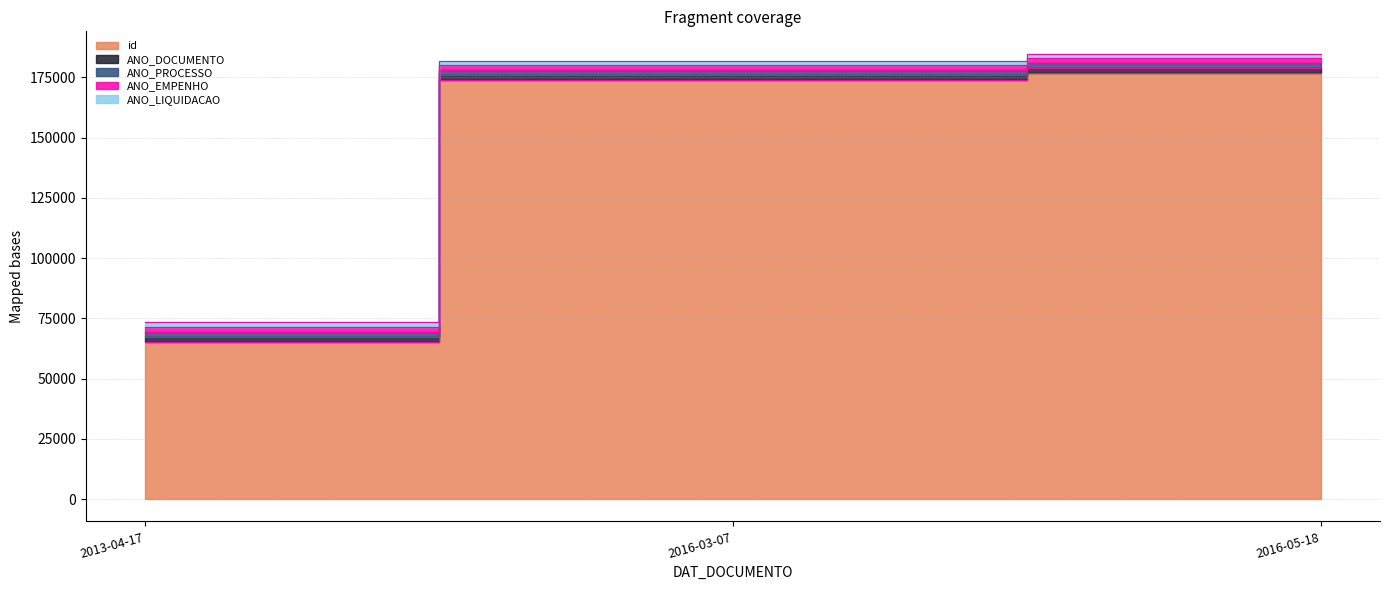

Does the chart have visible grid lines?

Yes